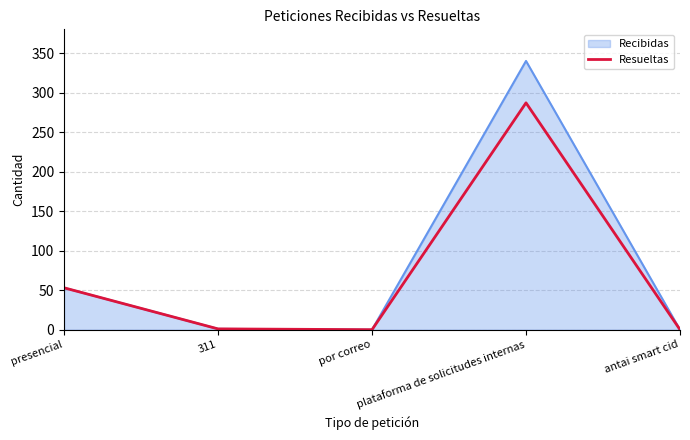

How many lines are shown in the chart?

2